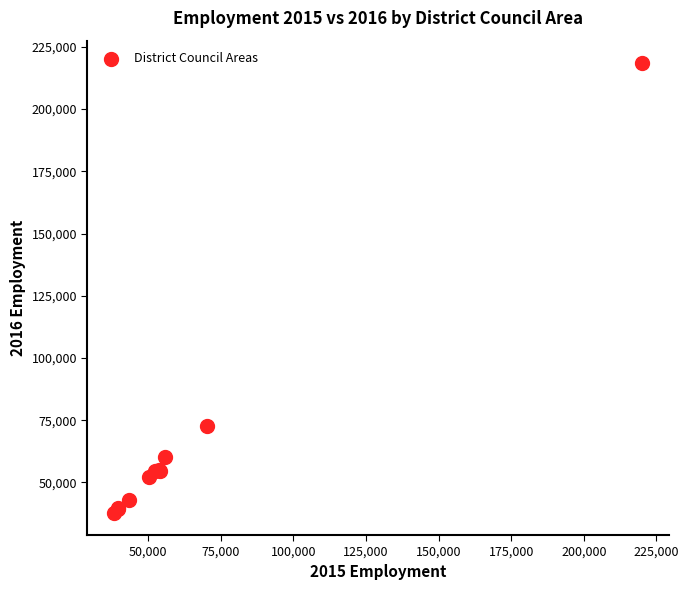

What Y value in the scatter plot is closest to 128188?

72865.5